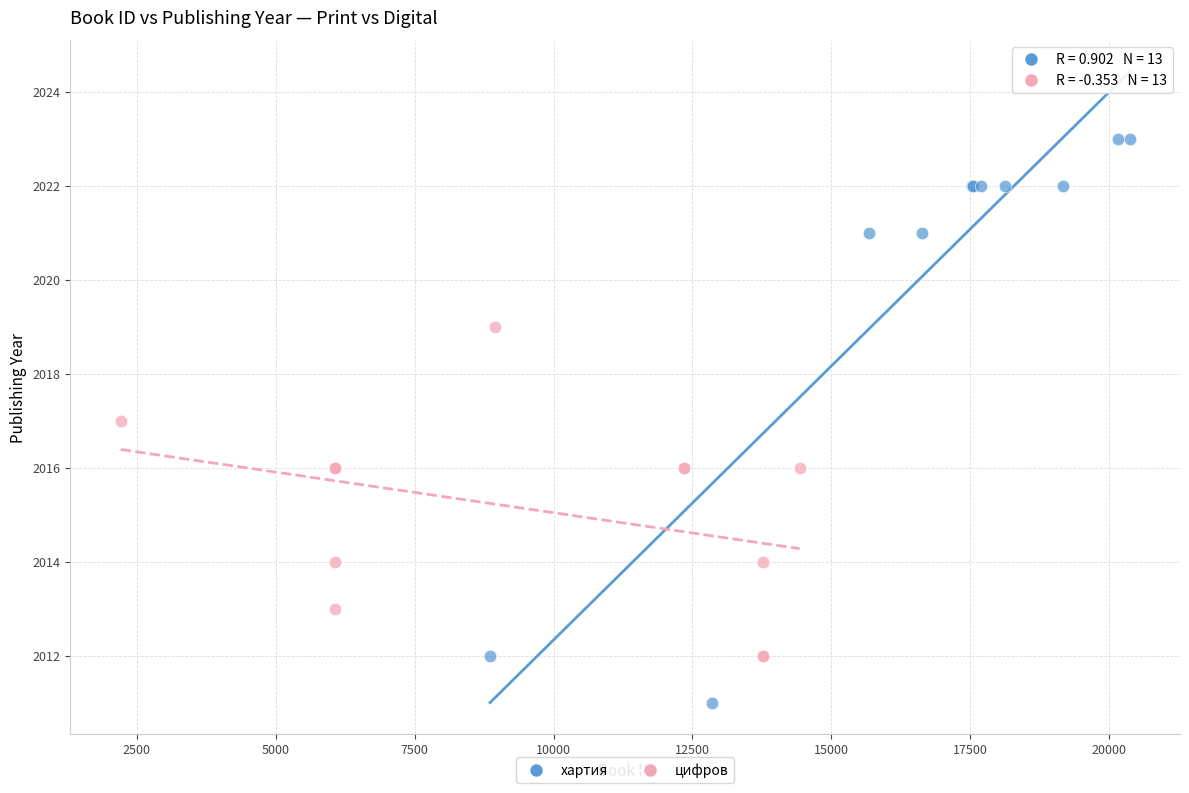

Which series has the largest Y range (max minus min)?

хартия